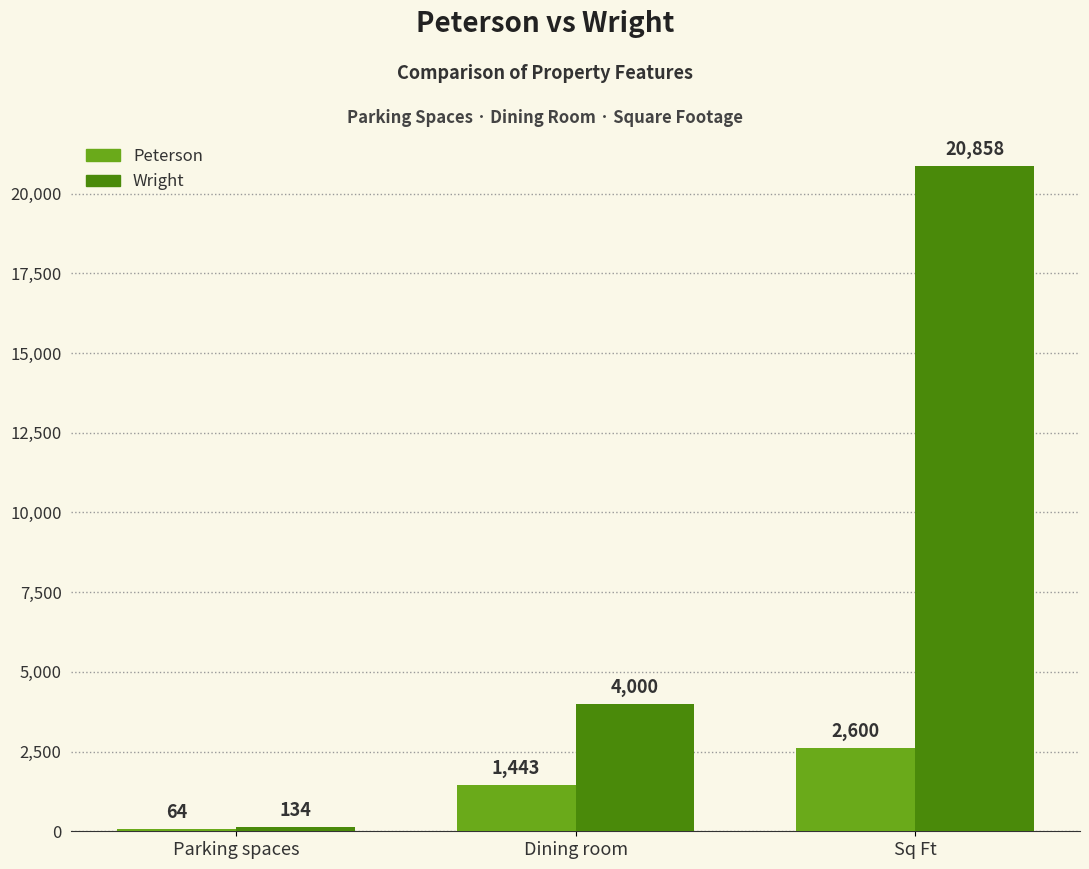

Are the bars grouped side by side (vs. stacked)?

Yes